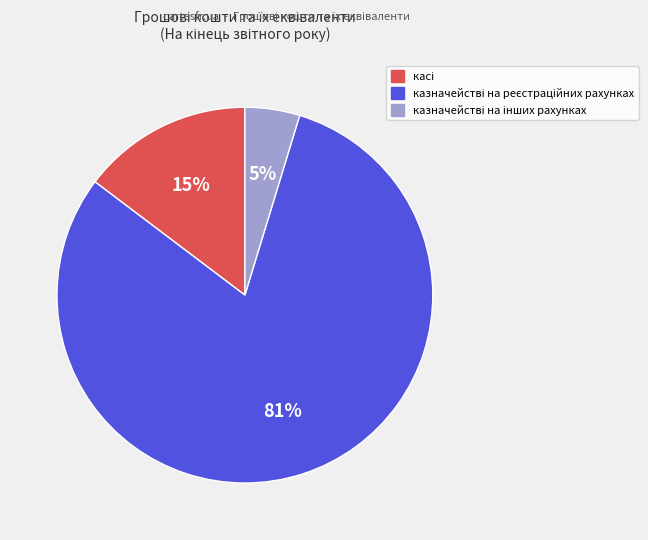

Does any single category account for the majority?

Yes